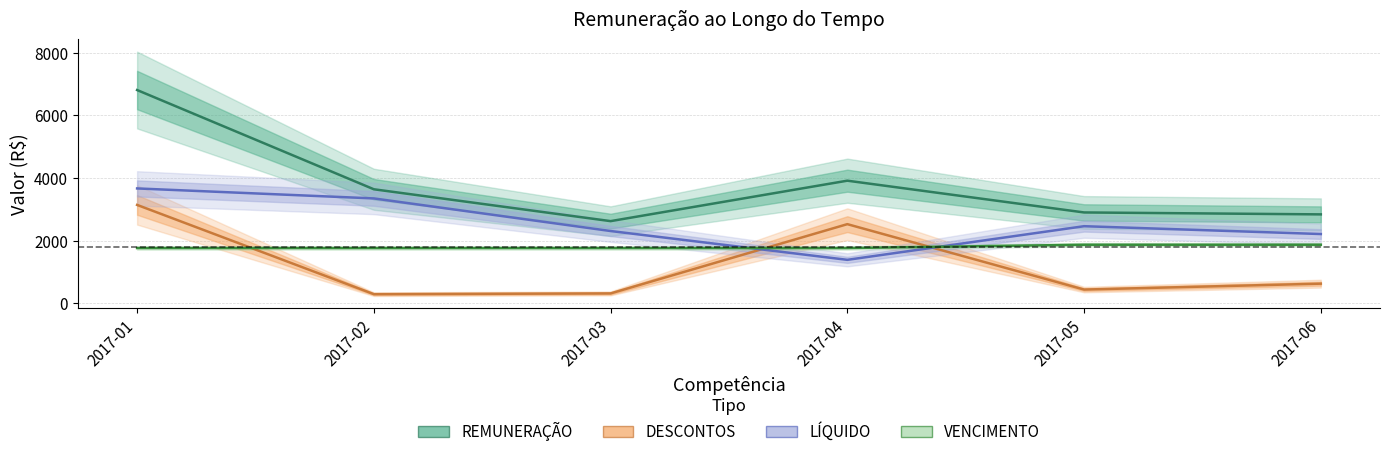

How many values in the LÍQUIDO series are below 2460?

3